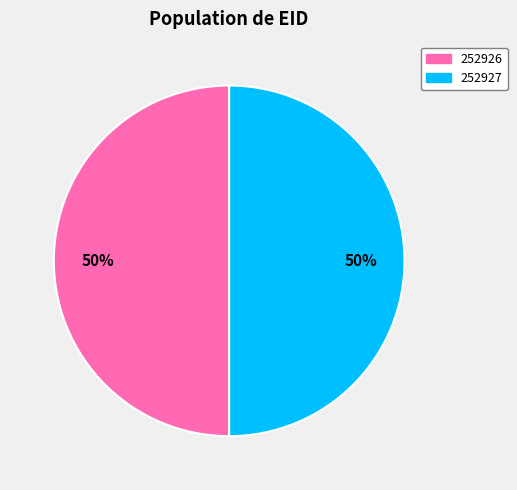

What percentage is the 252927 slice, to the nearest percent?

50%